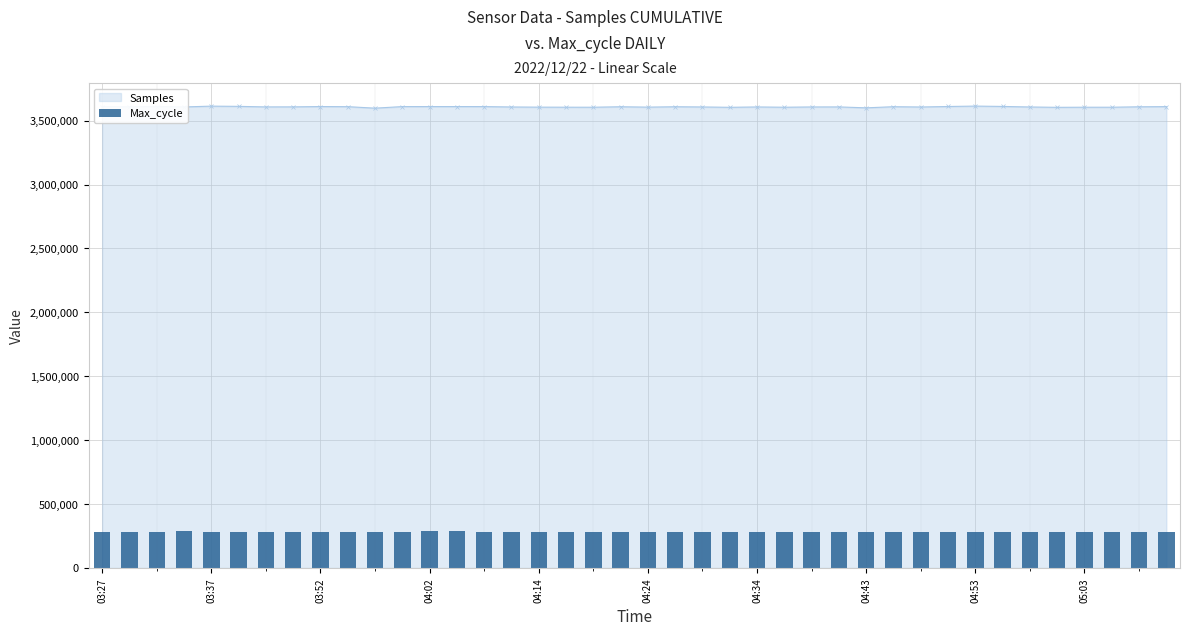

The value of Samples at 04:02 is 6489623. True or false?

False